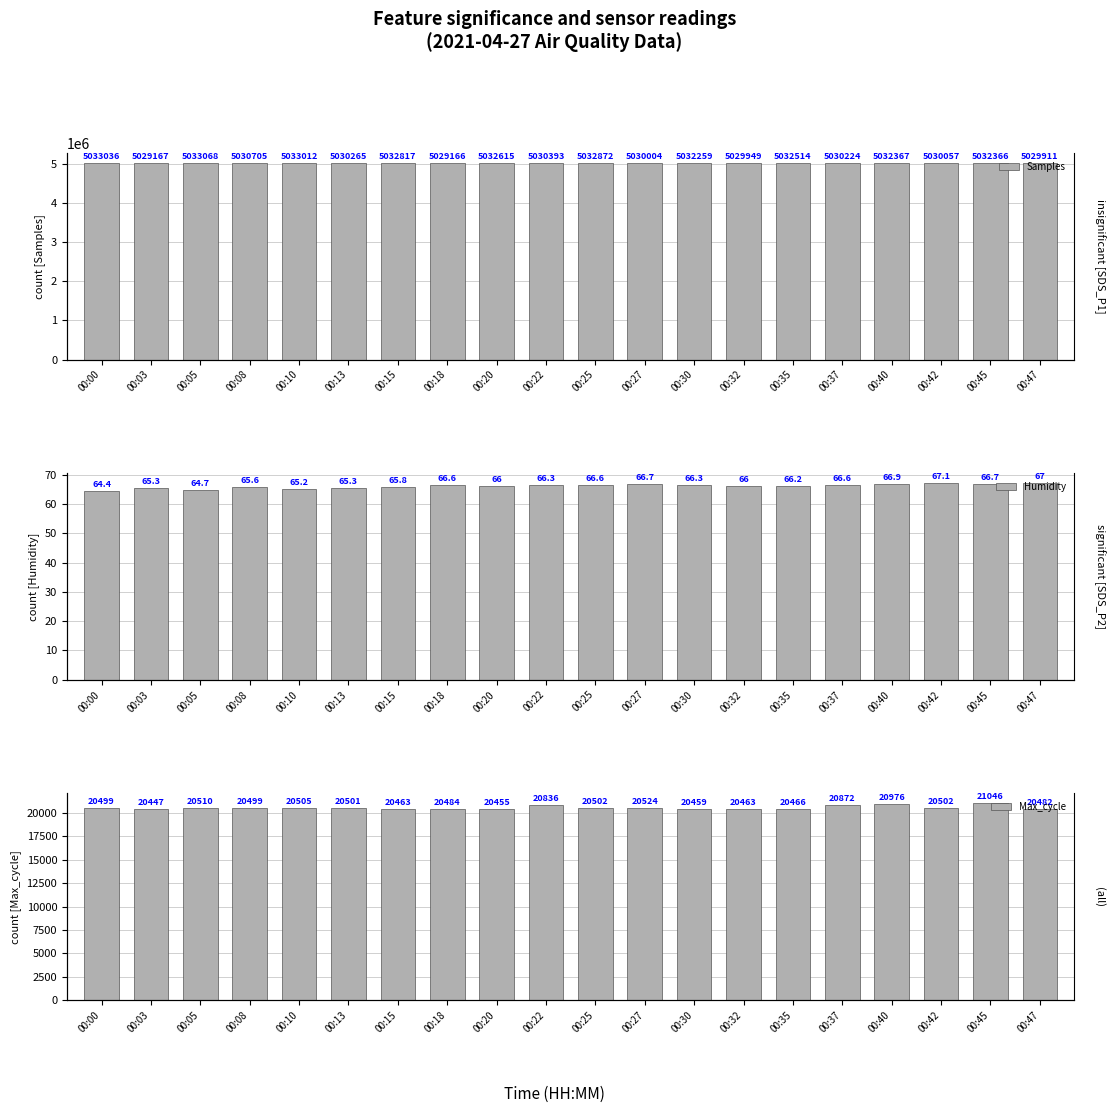

The value of Samples at 00:18 is 2698650.4. True or false?

False